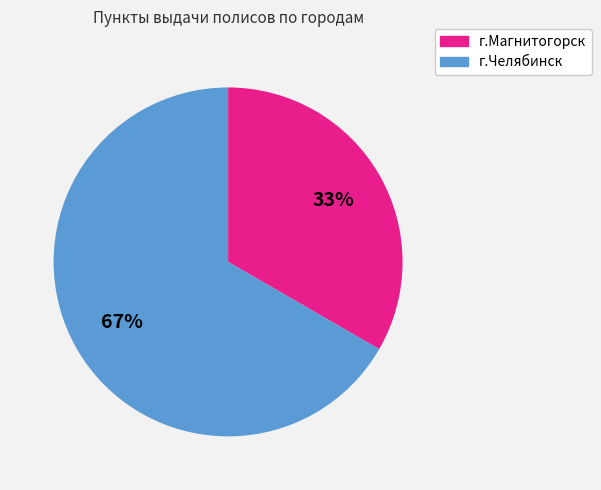

Between г.Магнитогорск and г.Челябинск, which is larger?

г.Челябинск